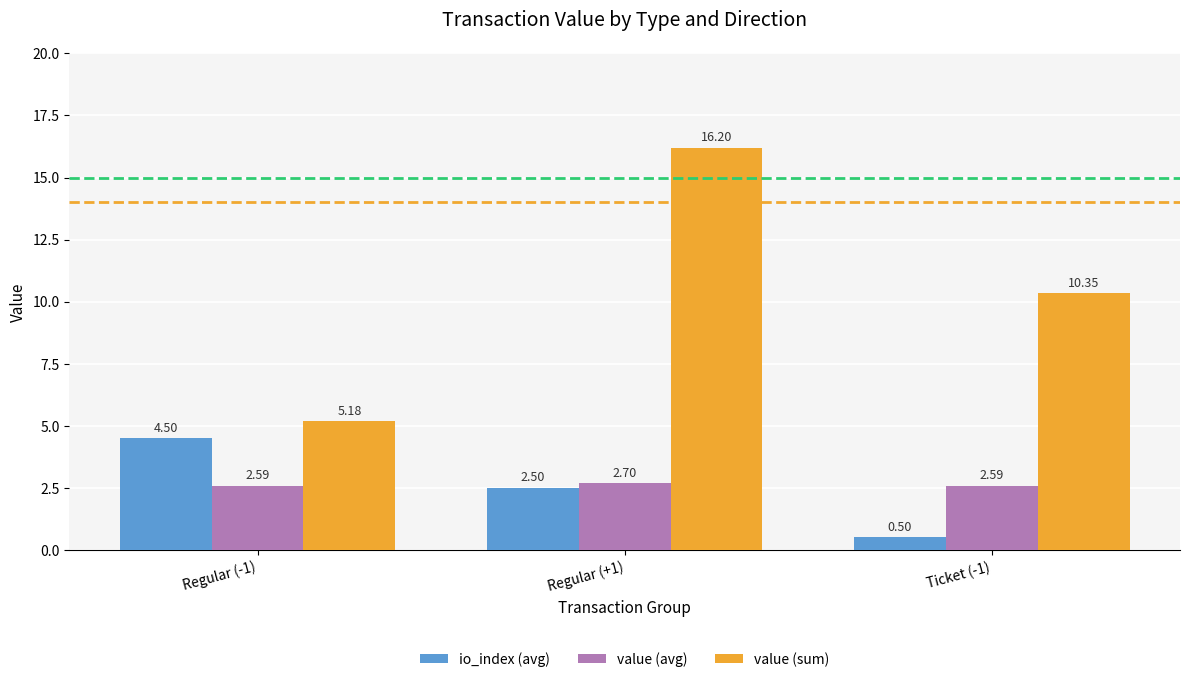

Is it true that value (avg) equals 2.6 at Ticket (-1)?

True